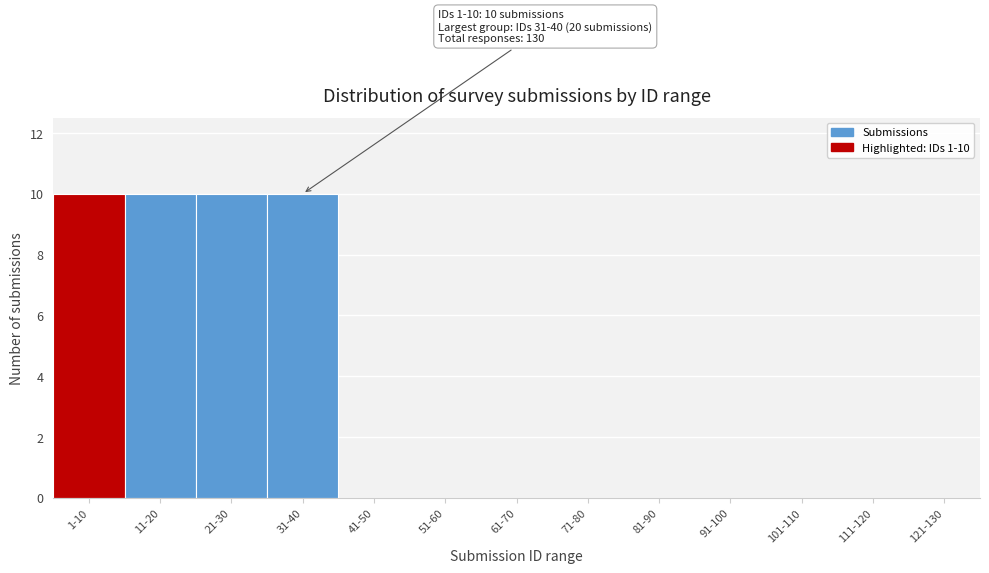

Reading left to right, extract all data points from this chart.

1-10=10	11-20=10	21-30=10	31-40=10	41-50=0	51-60=0	61-70=0	71-80=0	81-90=0	91-100=0	101-110=0	111-120=0	121-130=0